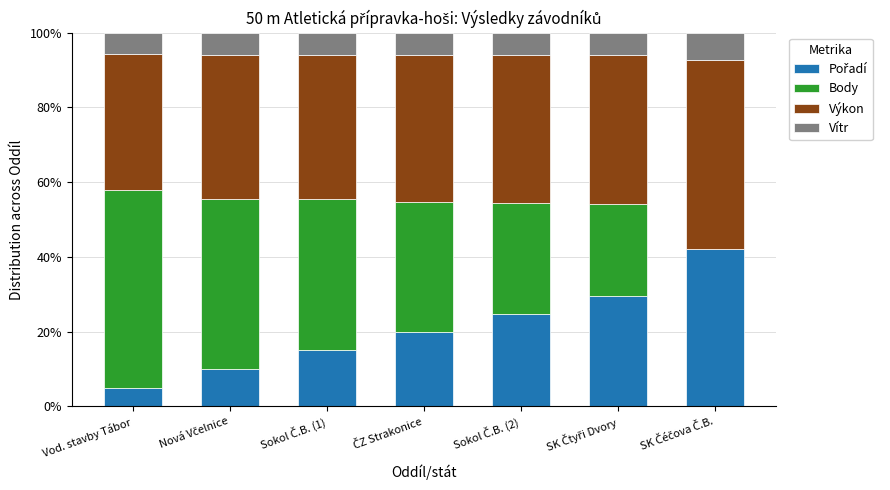

Which series has the largest total across all categories?

Výkon